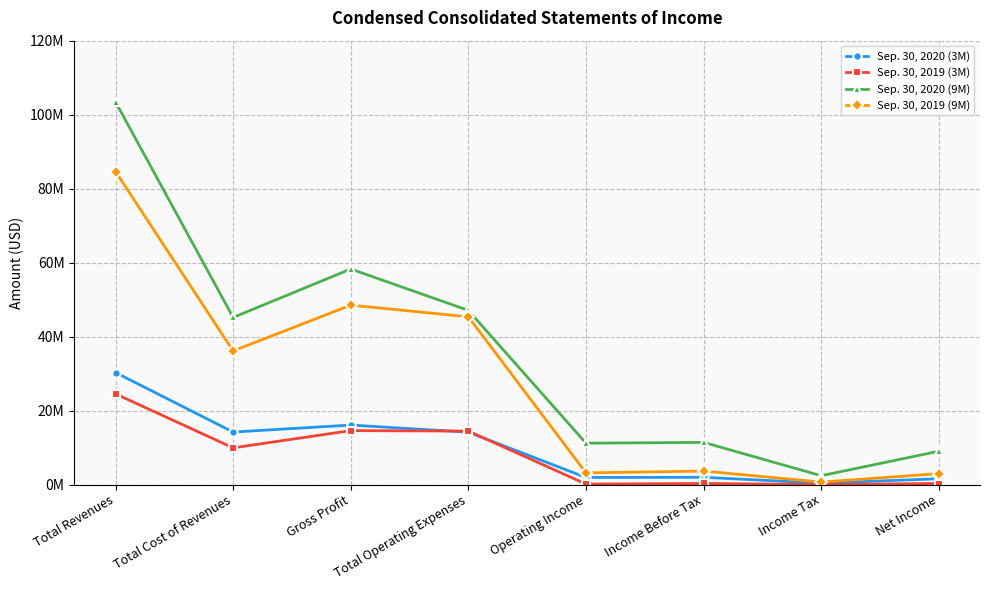

True or false: Sep. 30, 2020 (9M) and Sep. 30, 2020 (3M) cross at least once.

False